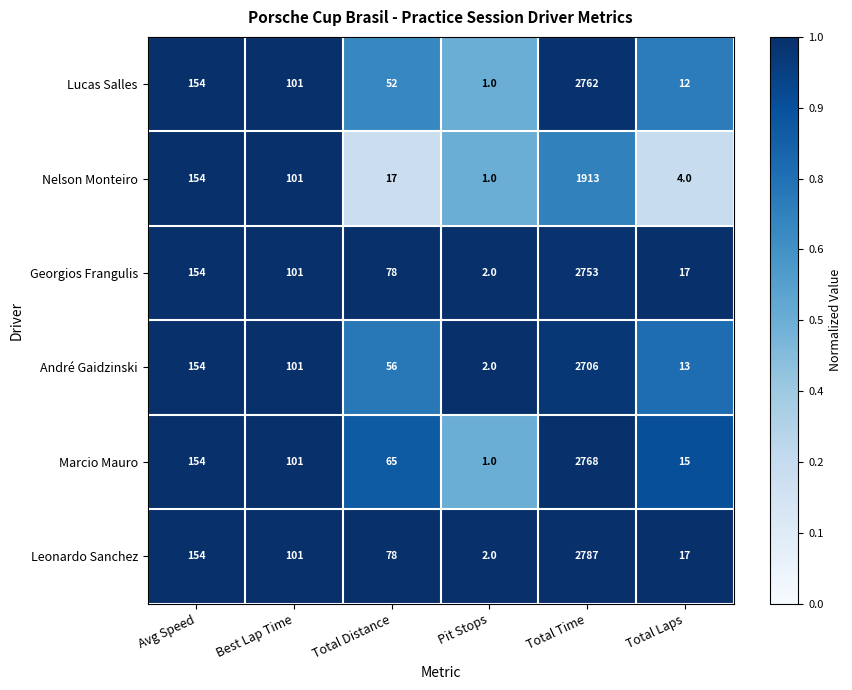

What is the spread (max minus min) of values at Total Distance?

61